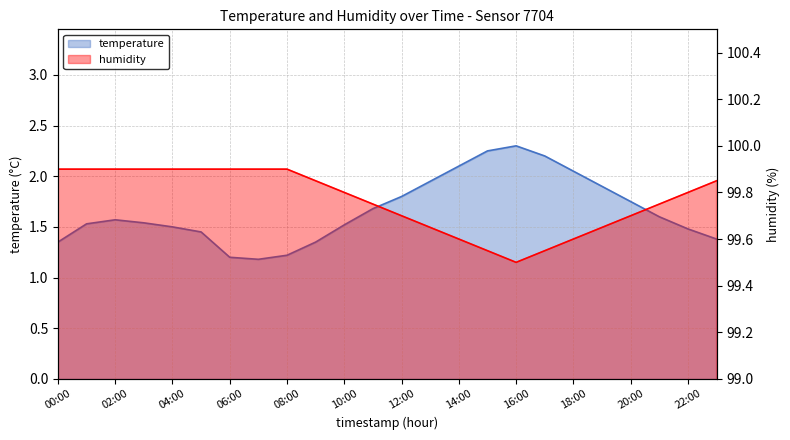

At which label does humidity reach its minimum?

16:00